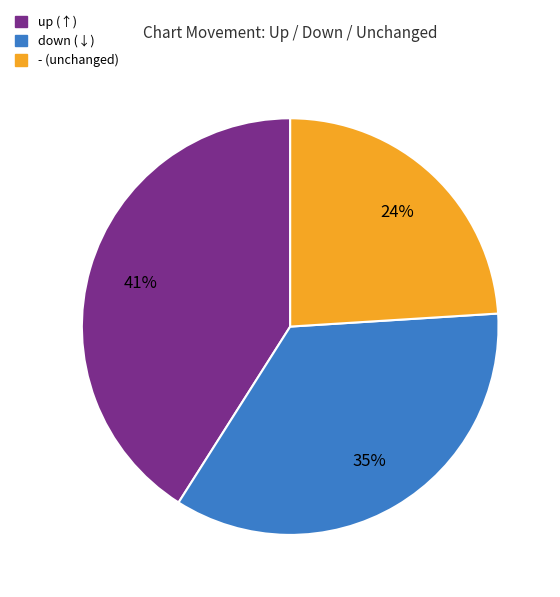

Between up and down, which is larger?

up